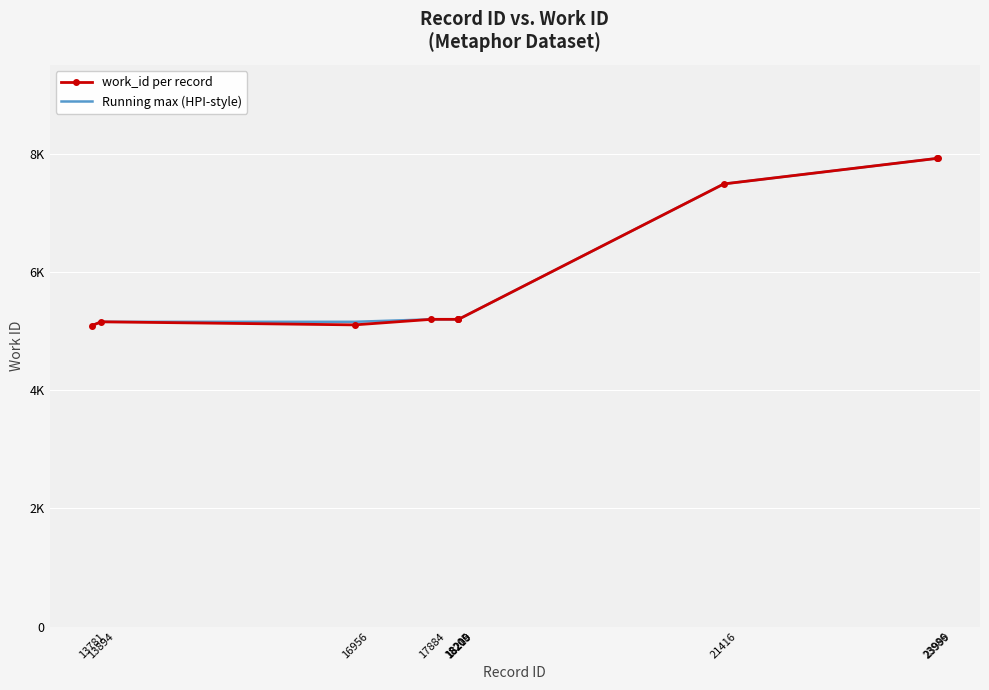

Rank the series at 16956 from lowest to highest value.

work_id per record, Running max (HPI-style)